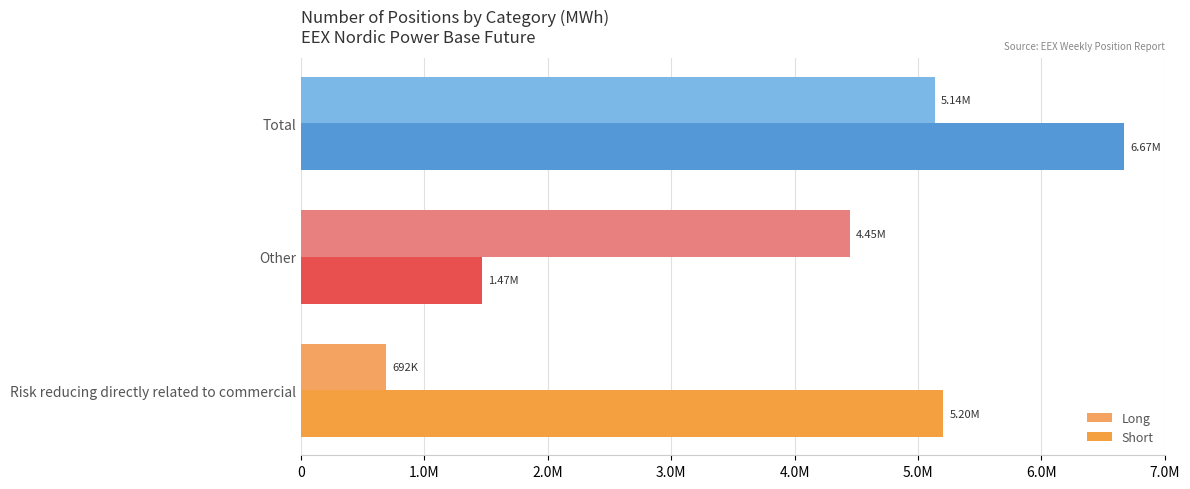

Count the number of data series in this chart.

2